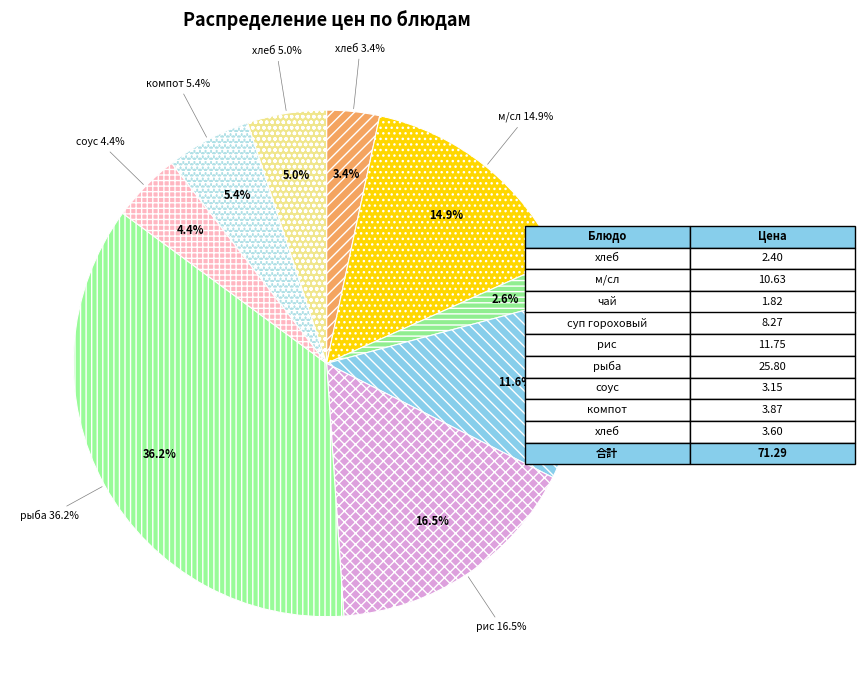

Does any single category account for the majority?

No